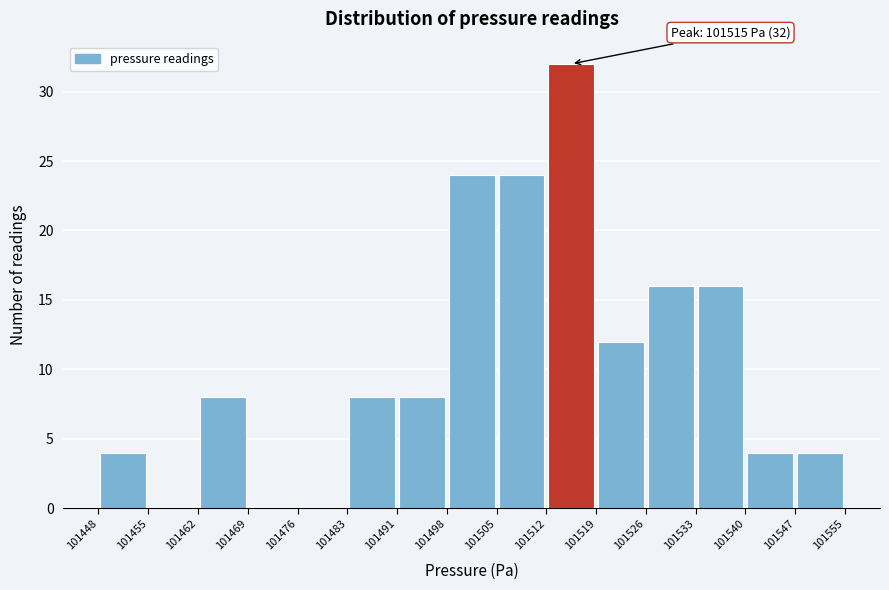

Over which range of the x-axis is the bar tallest?

101512 to 101519